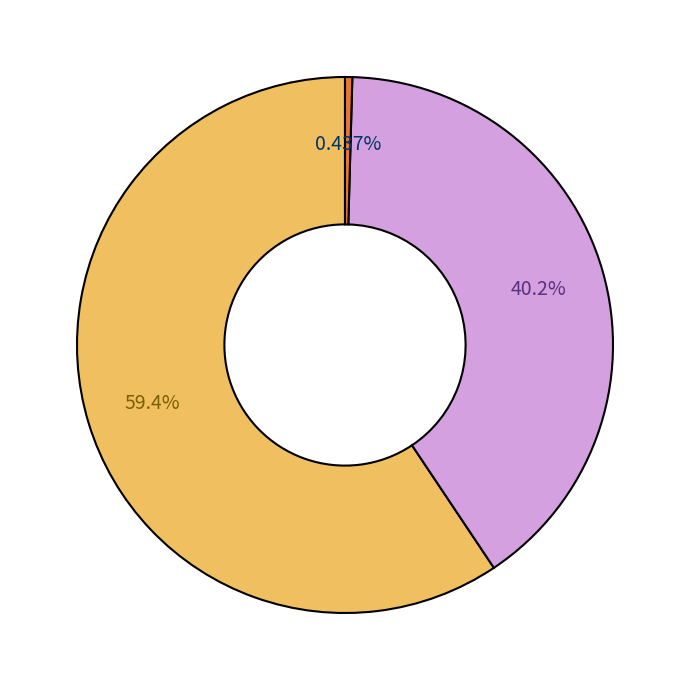

Is there a majority slice in this chart?

Yes